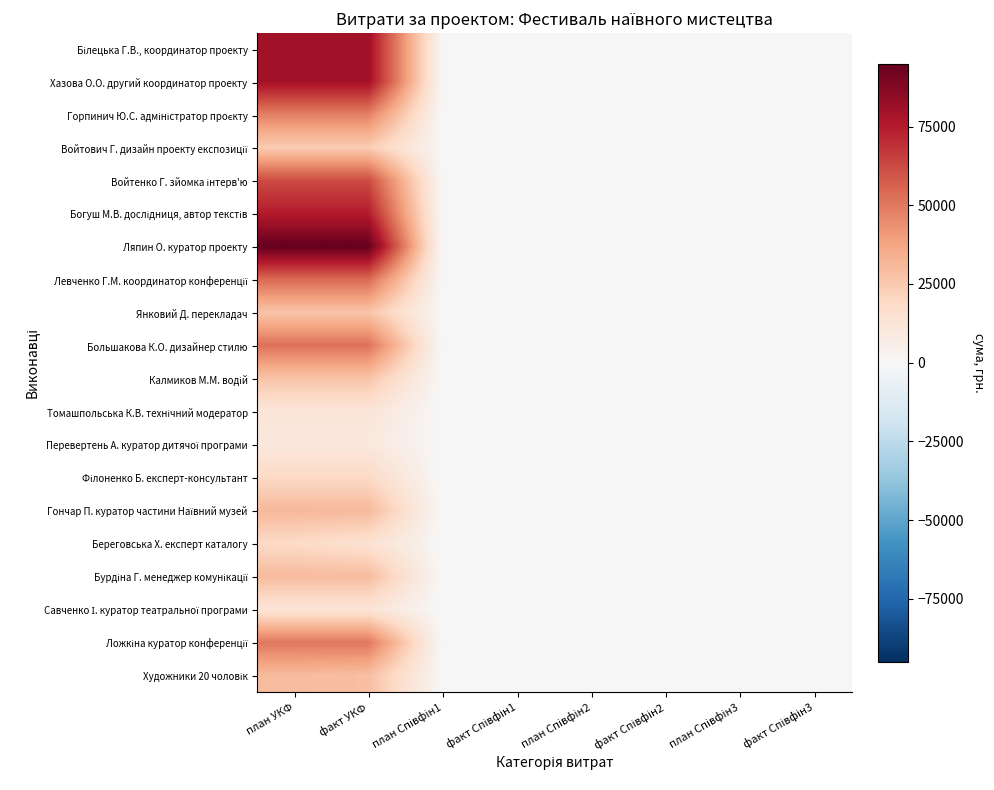

What is the maximum value shown in the chart?

95000